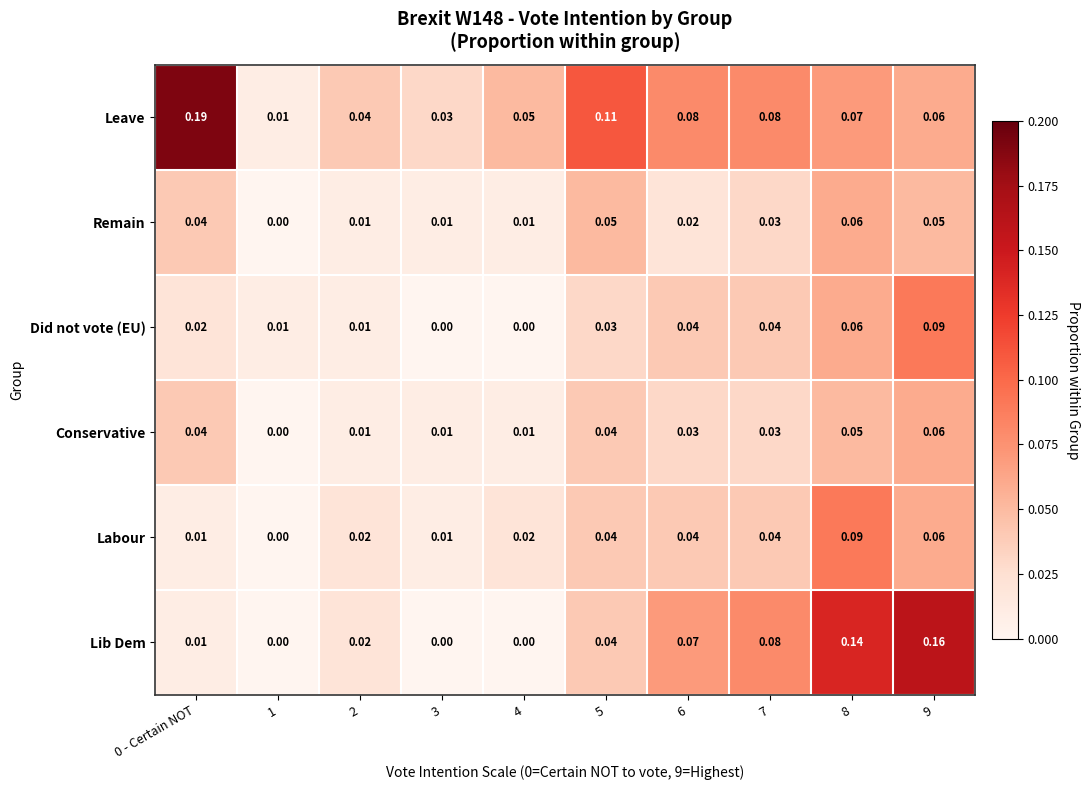

Which series has the widest spread of values?

Leave